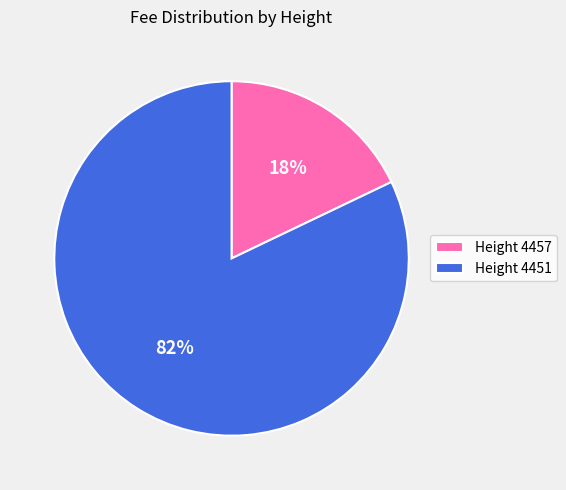

Which slice is the largest?

Height 4451